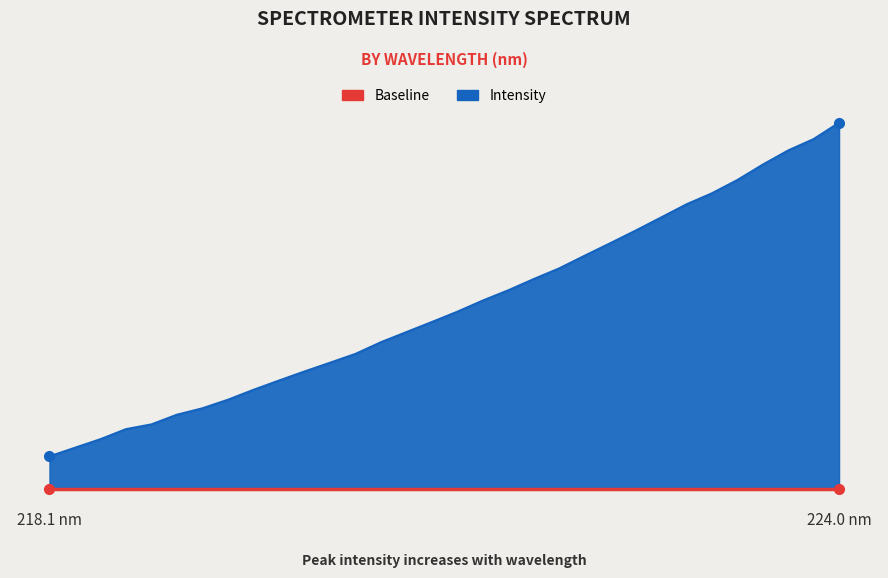

What is the difference between the values at 220.1623 and 219.589?

7.6